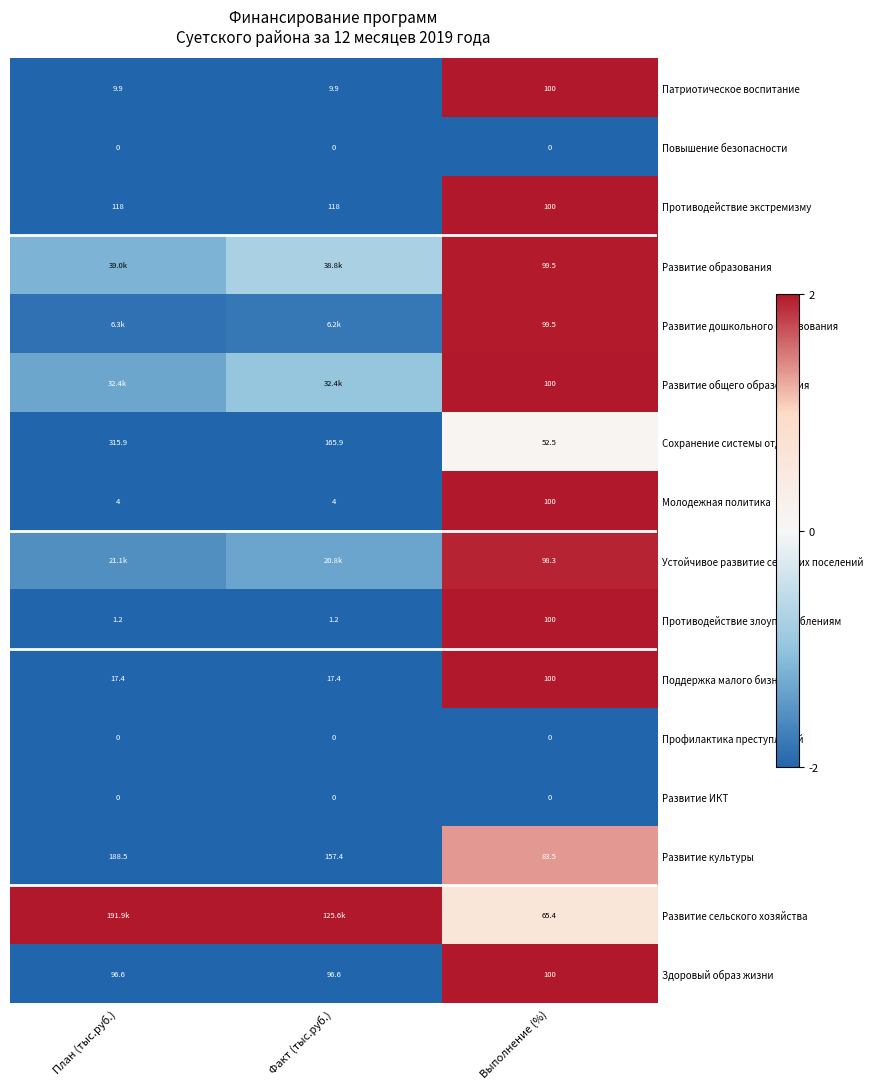

At which label does Здоровый образ жизни reach its peak?

Выполнение (%)